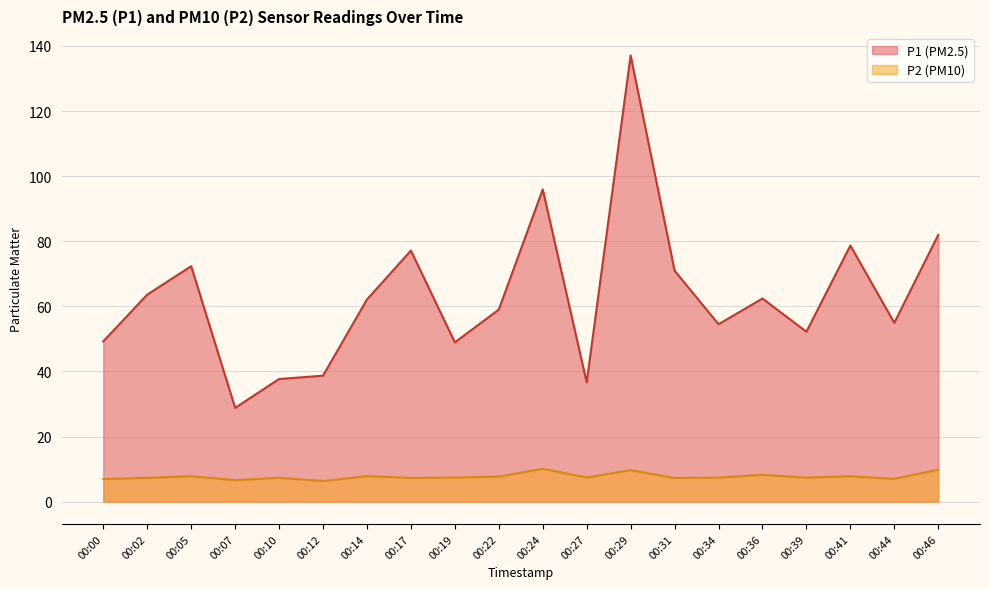

Which category has the highest value across all series?

00:29